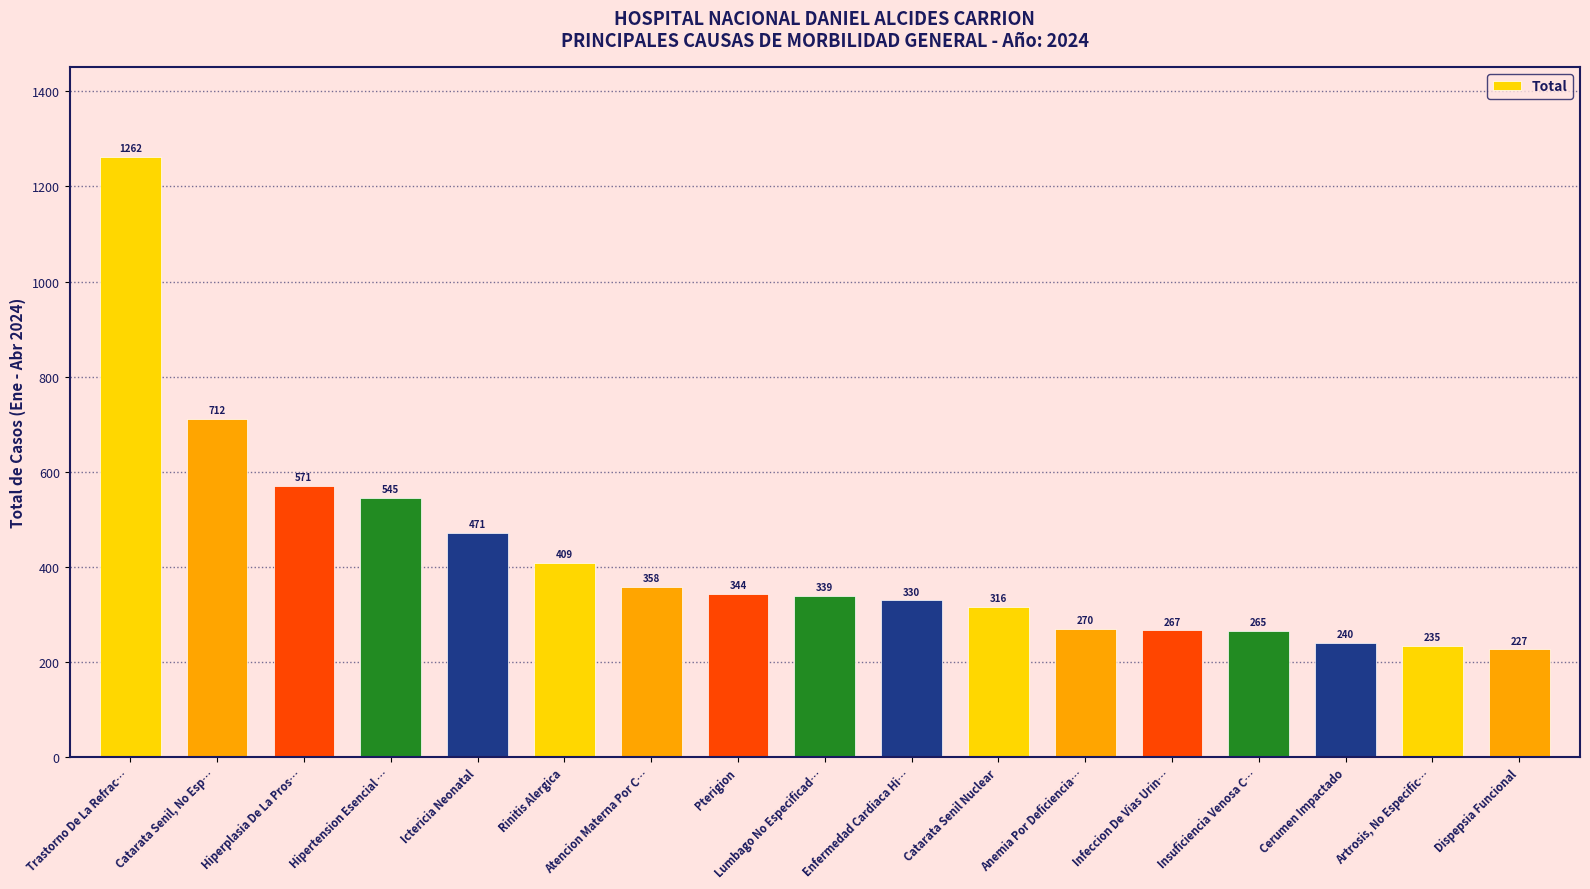

What is the label of the 10th bar from the right?

Pterigion